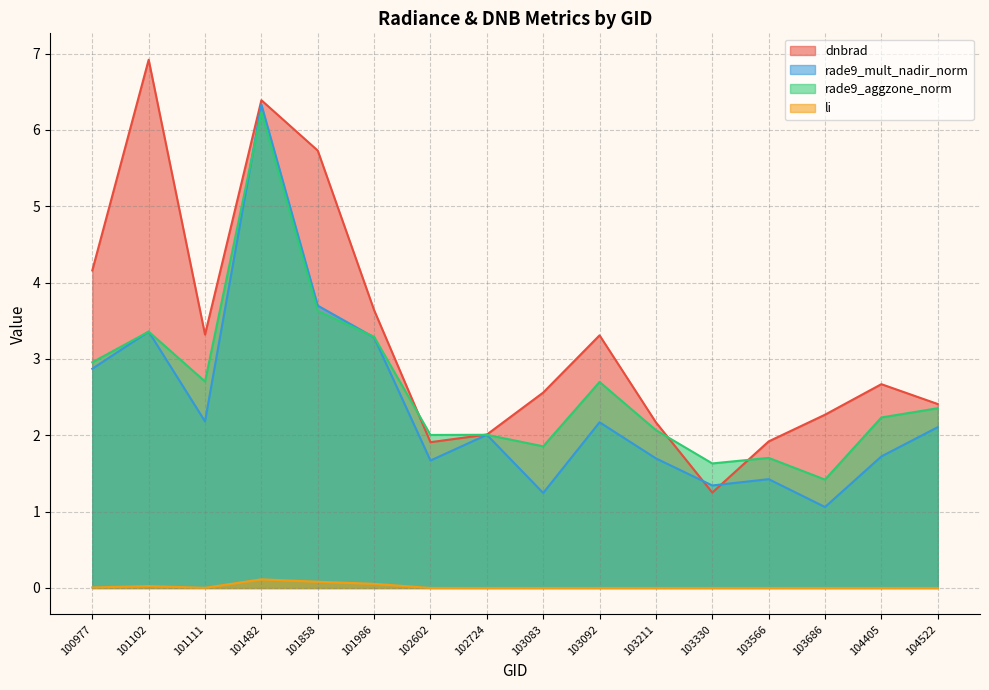

True or false: rade9_mult_nadir_norm has a value of 0.4 at 103211.

False